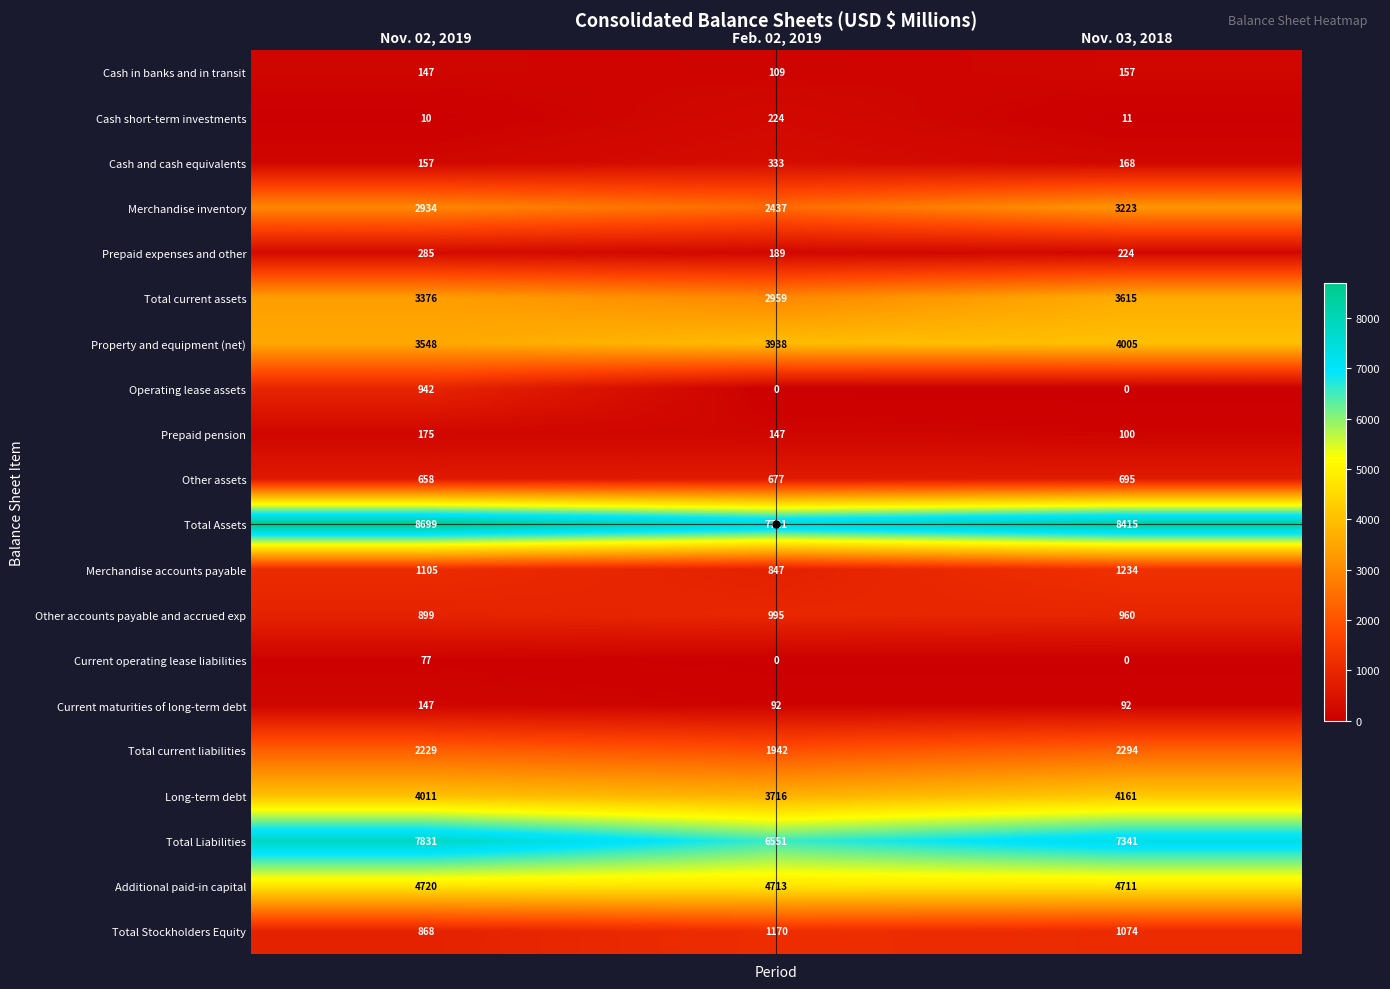

What is the greatest value displayed?

8699